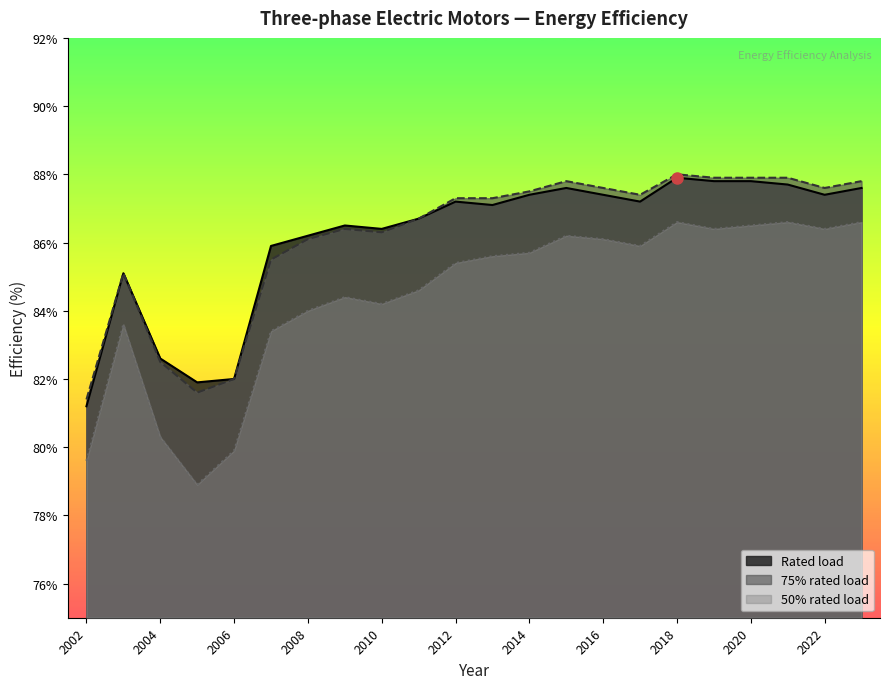

Where is 75% rated load nearest to the value 84?

2003